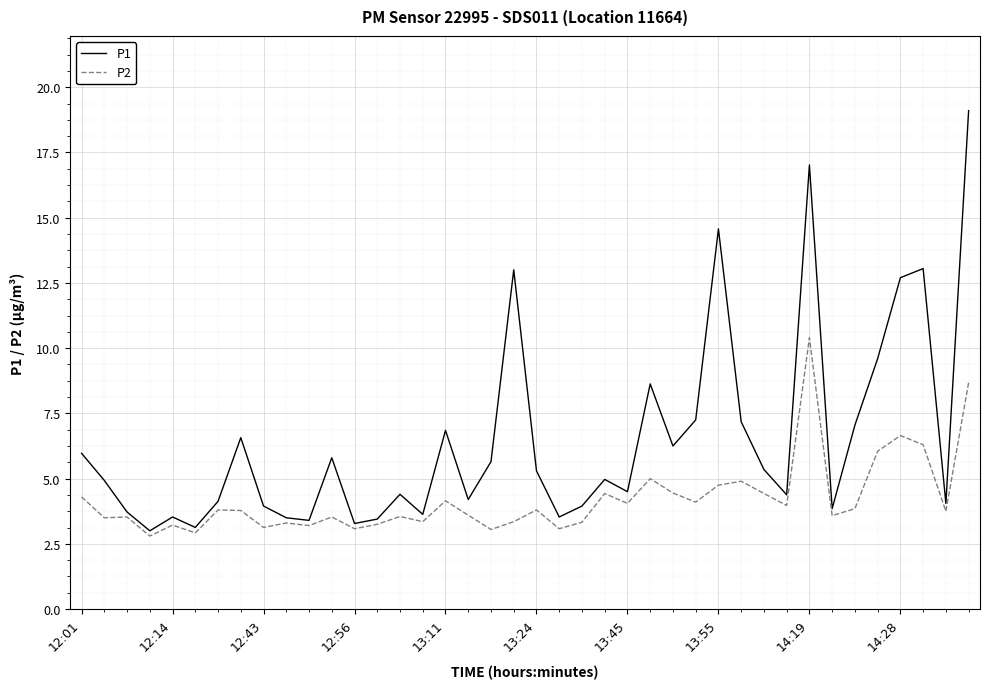

Does the chart display data point markers on the line(s)?

No